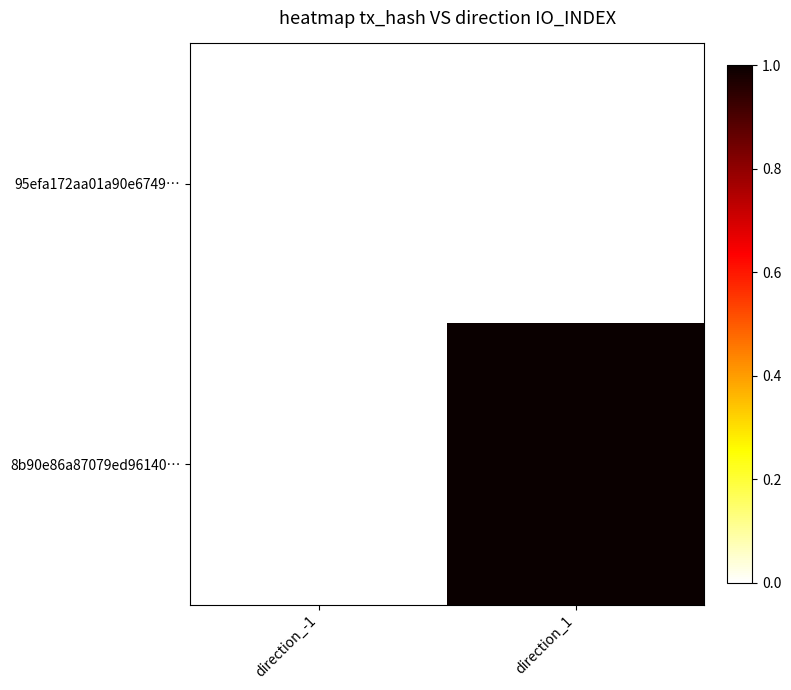

Count the number of categories in the chart.

2